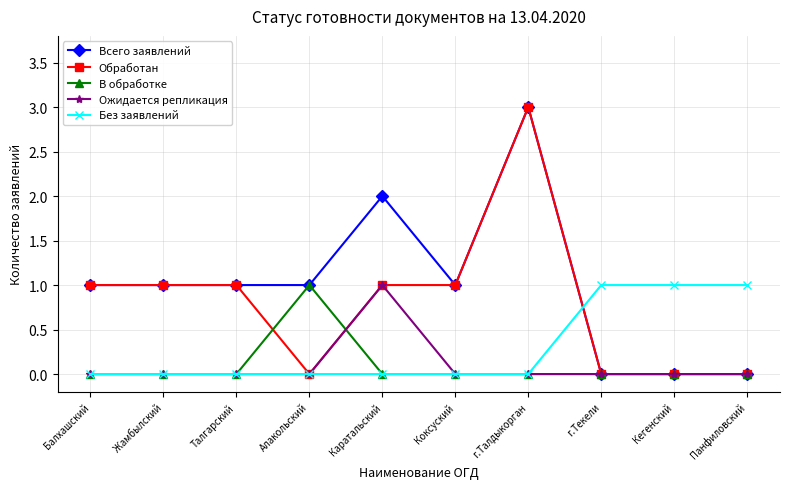

At which label does В обработке reach its peak?

Алакольский